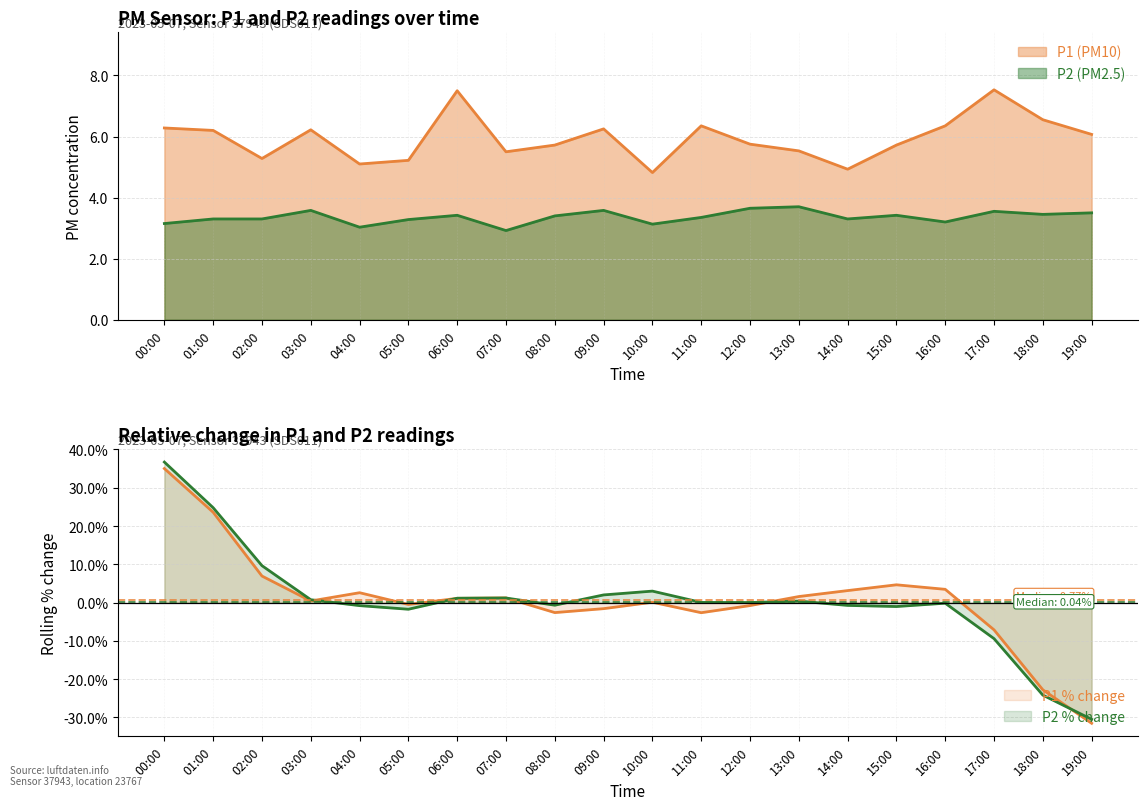

True or false: P2 and P1 cross at least once.

False